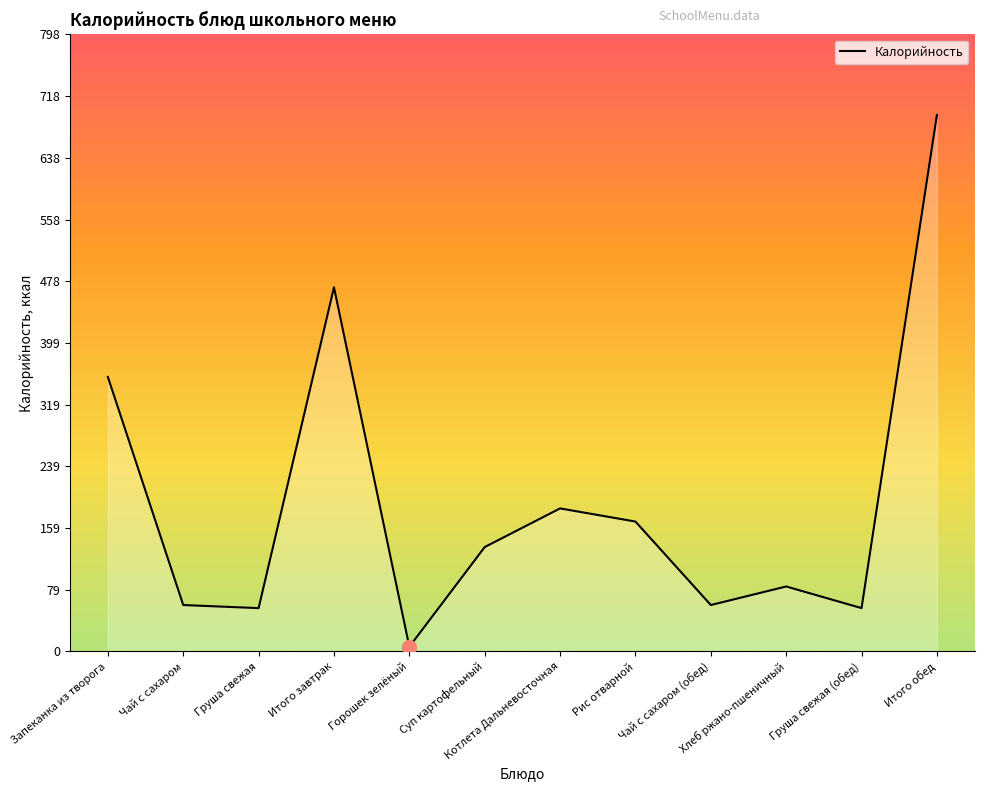

What is the minimum value shown in the chart?

6